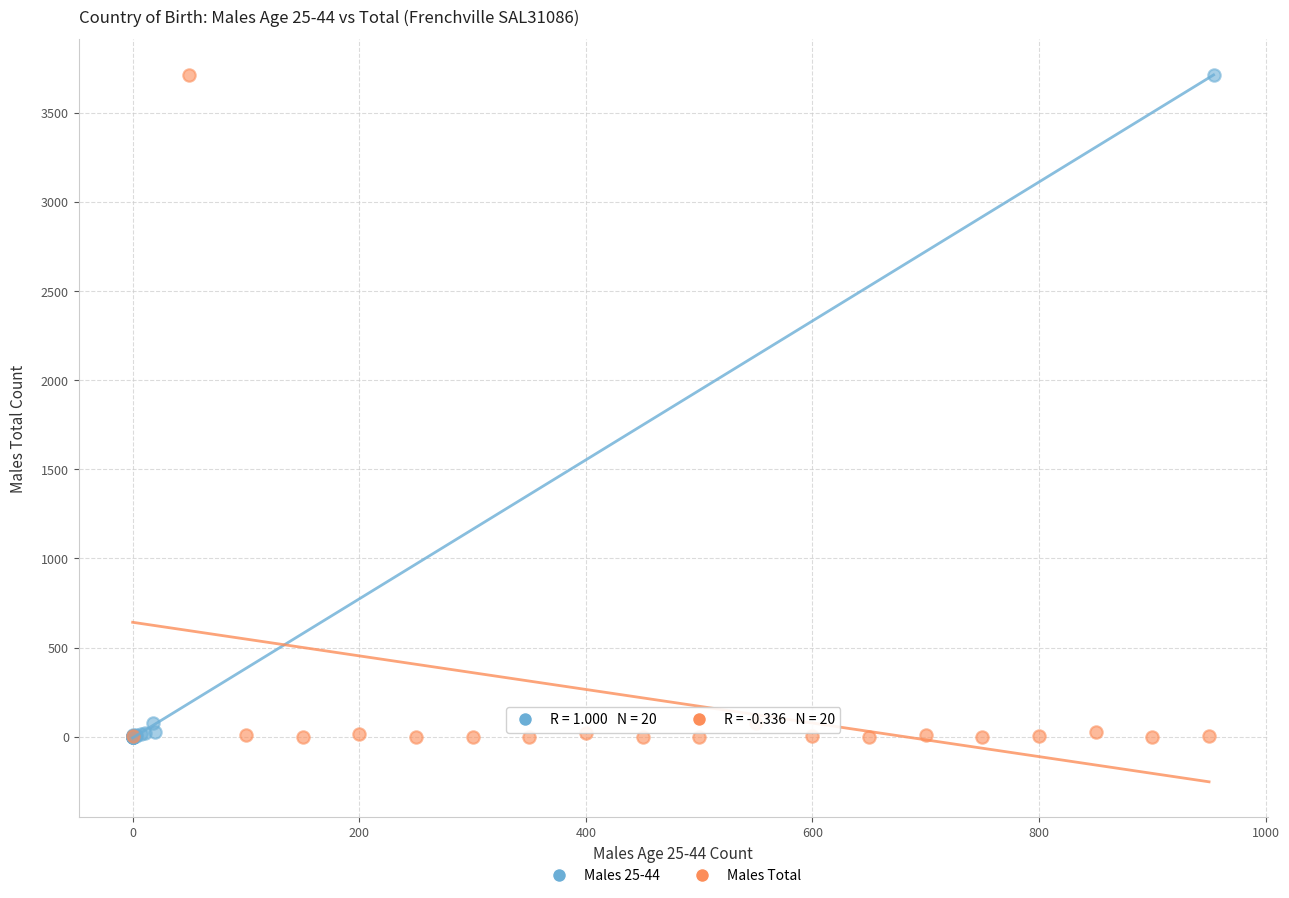

What are all the series names shown in the legend?

Males 25-44, Males Total